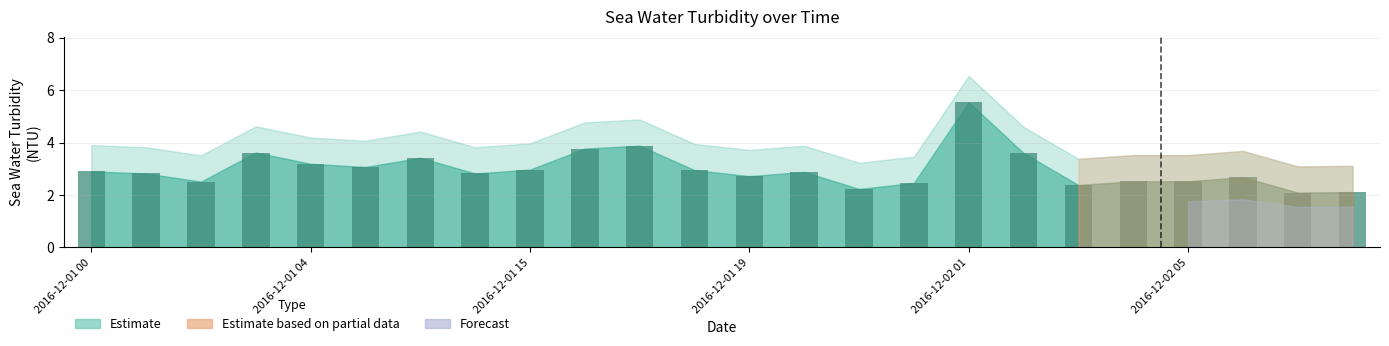

What is the sum of all values?

71.7